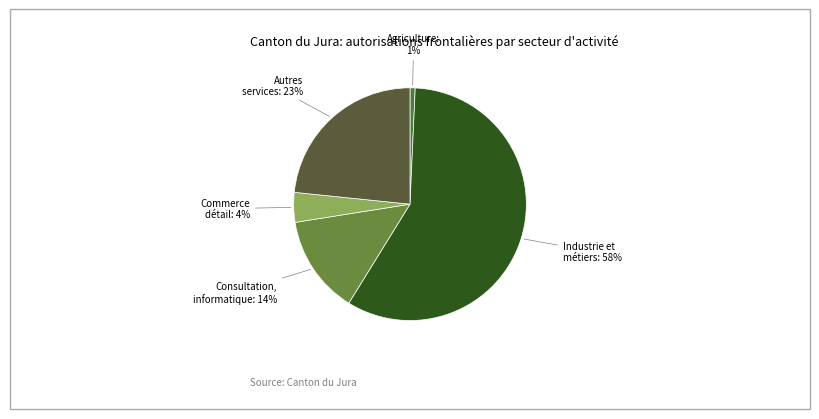

Count the number of slices in the pie.

5